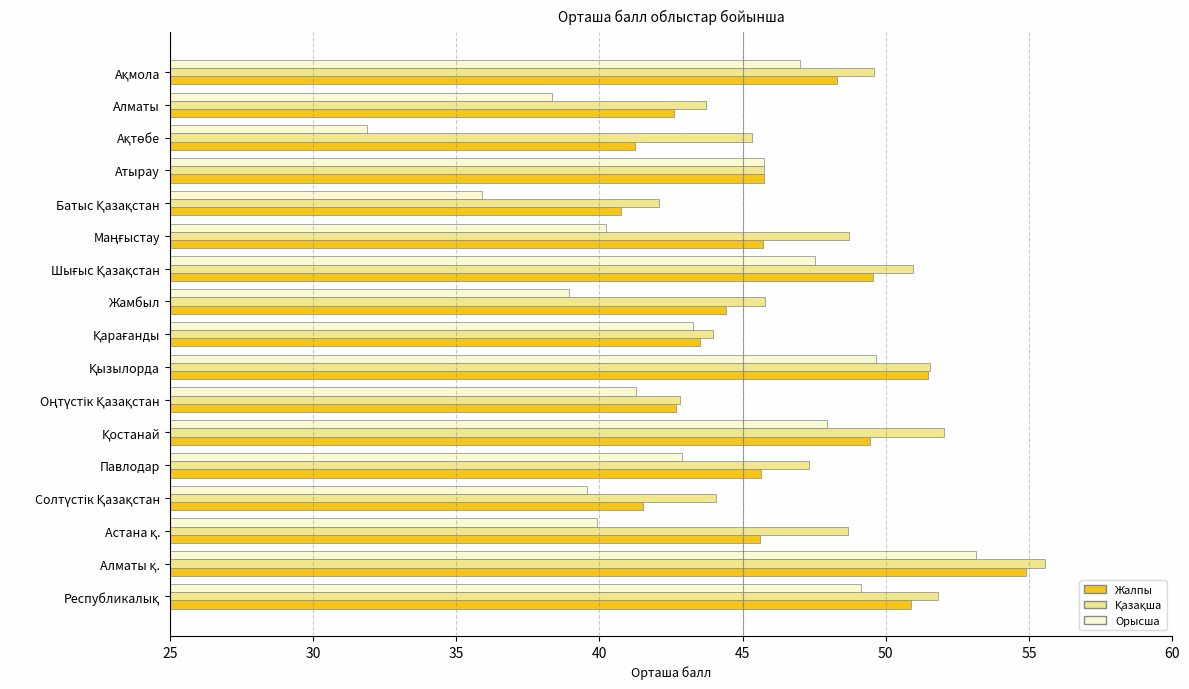

What is the minimum value for Орысша?

31.9